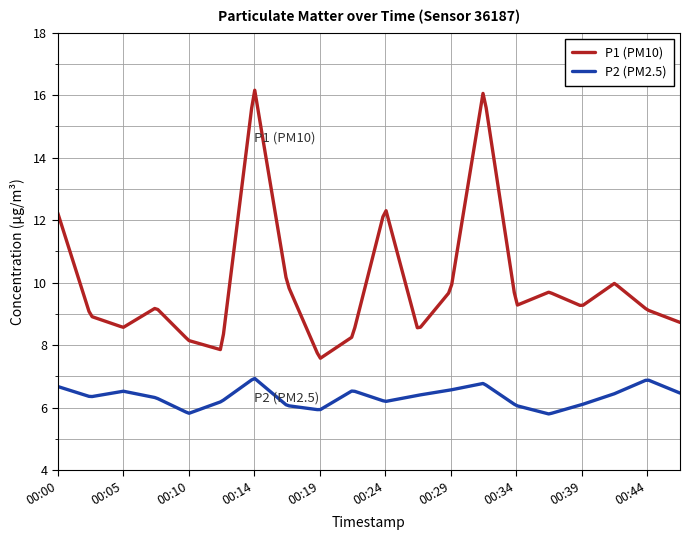

What is the lowest value of the P1 (PM10) series?

7.6